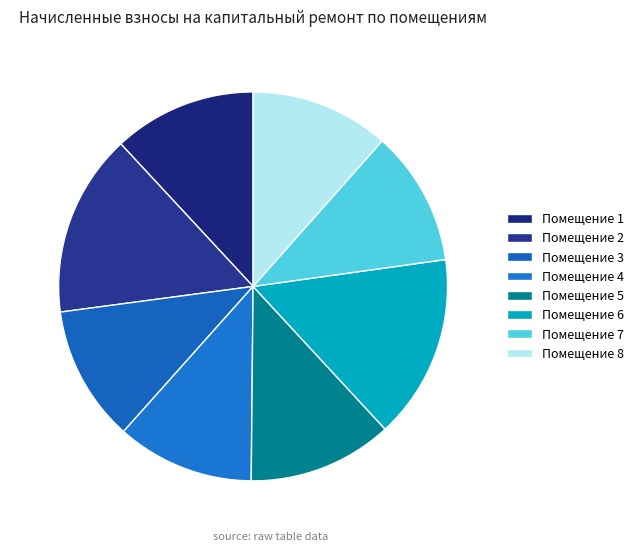

Which slice is the smallest?

7